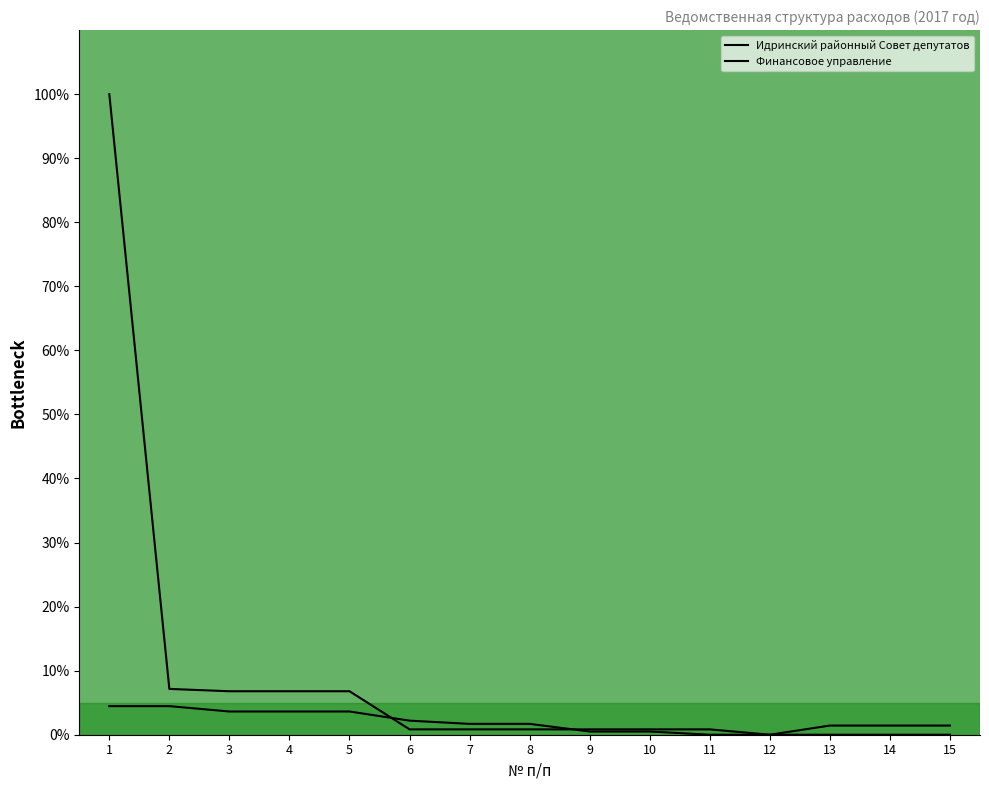

What is the difference between the maximum and minimum values in the Финансовое управление series?

100.0